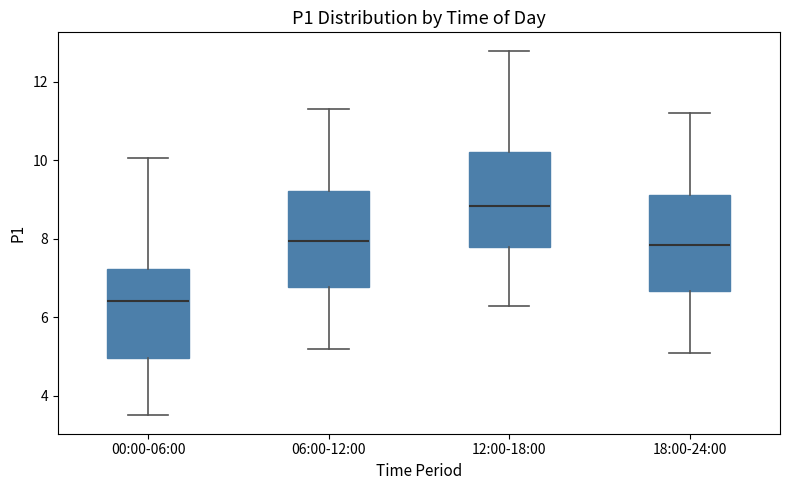

Where does the upper whisker of the box for 06:00-12:00 end on the y-axis? The values are not printed on the chart, so give them approximately, as read against the axis.

11.4